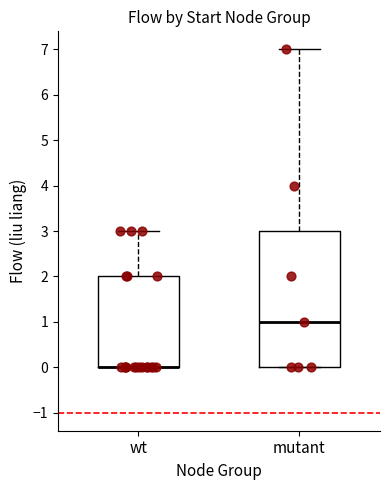

Comparing the boxes themselves (not the whiskers), which one is the tallest?

mutant